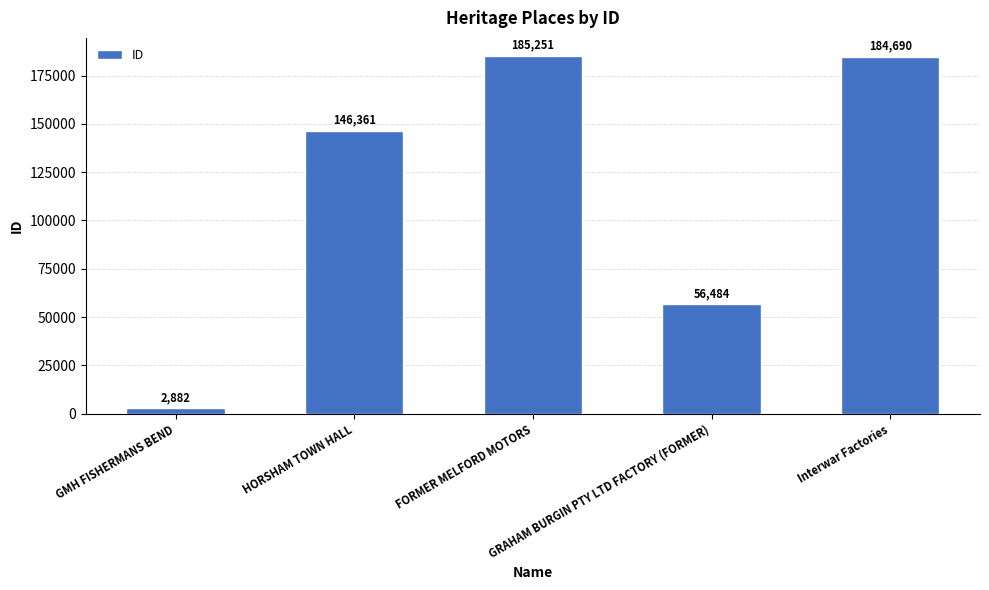

Which has a higher value, HORSHAM TOWN HALL or GRAHAM BURGIN PTY LTD FACTORY (FORMER)?

HORSHAM TOWN HALL